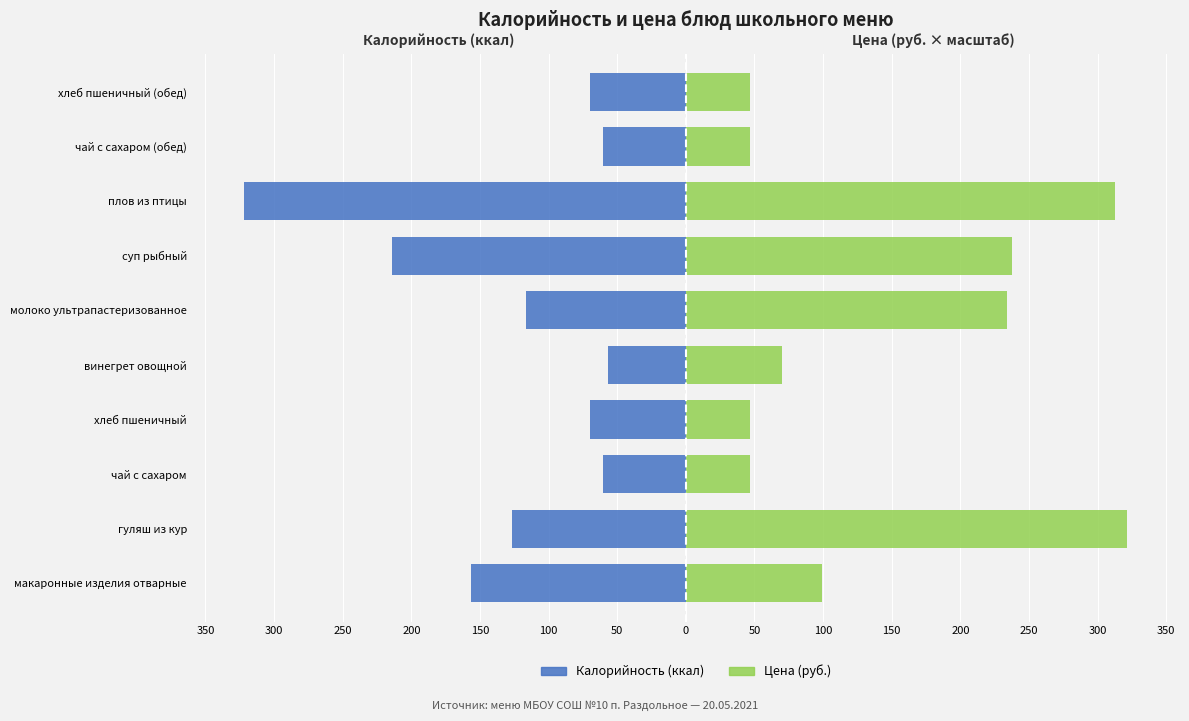

Reading left to right, extract all data points from this chart.

Калорийность (ккал): -156.2	-126.9	-60.7	-69.7	-56.4	-116.4	-214.2	-321.7	-60.7	-69.7
Цена (руб.): 99.4	321.7	46.8	46.8	70.2	233.9	237.5	312.3	46.8	46.8